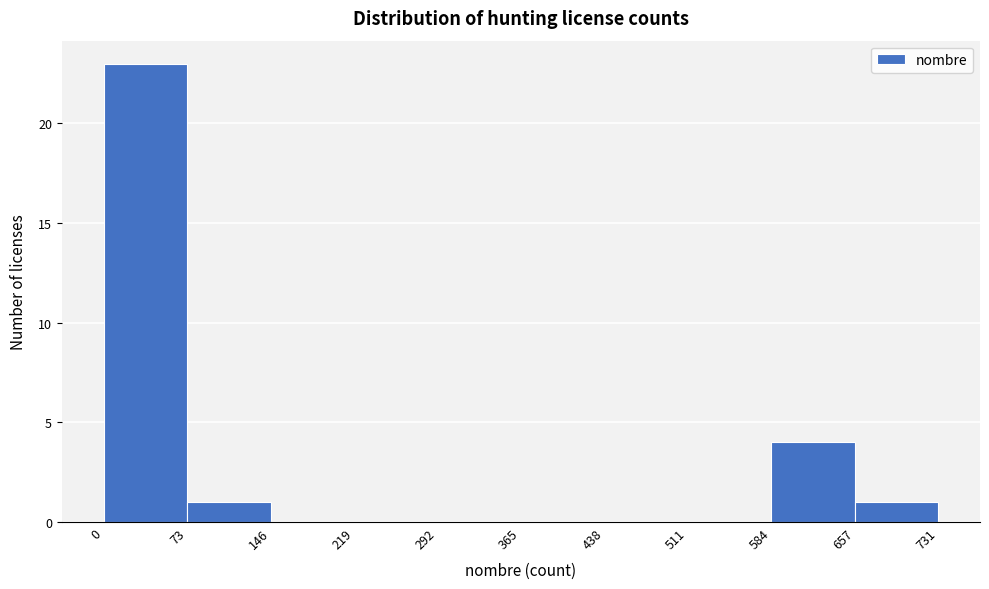

How tall is the bar that spans 657 to 731 on the x-axis? The values are not printed on the chart, so give them approximately, as read against the axis.

1